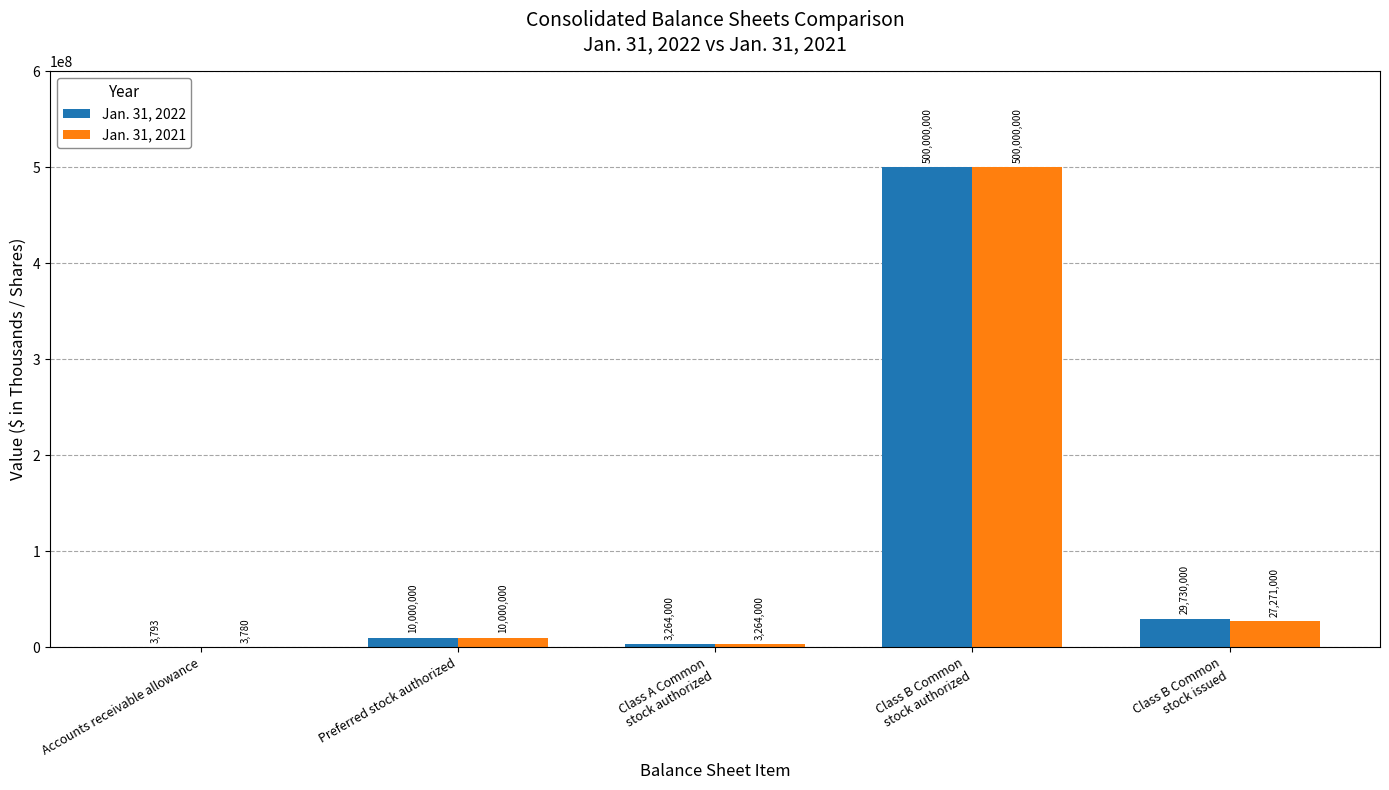

Which series changed the most between Class A Common
stock authorized and Class B Common
stock issued?

Jan. 31, 2022